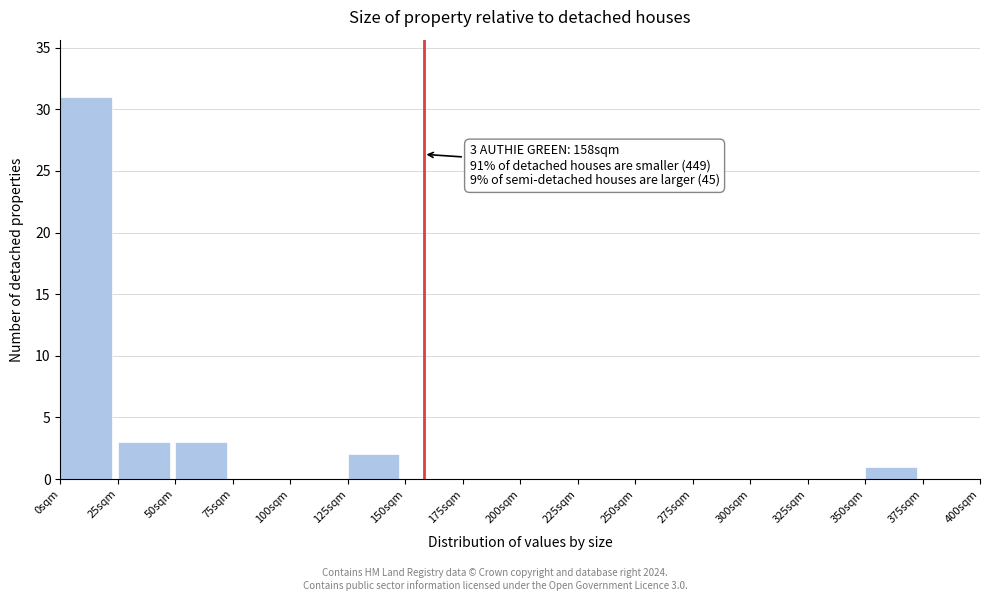

Which range on the x-axis has the tallest bar?

0 to 25